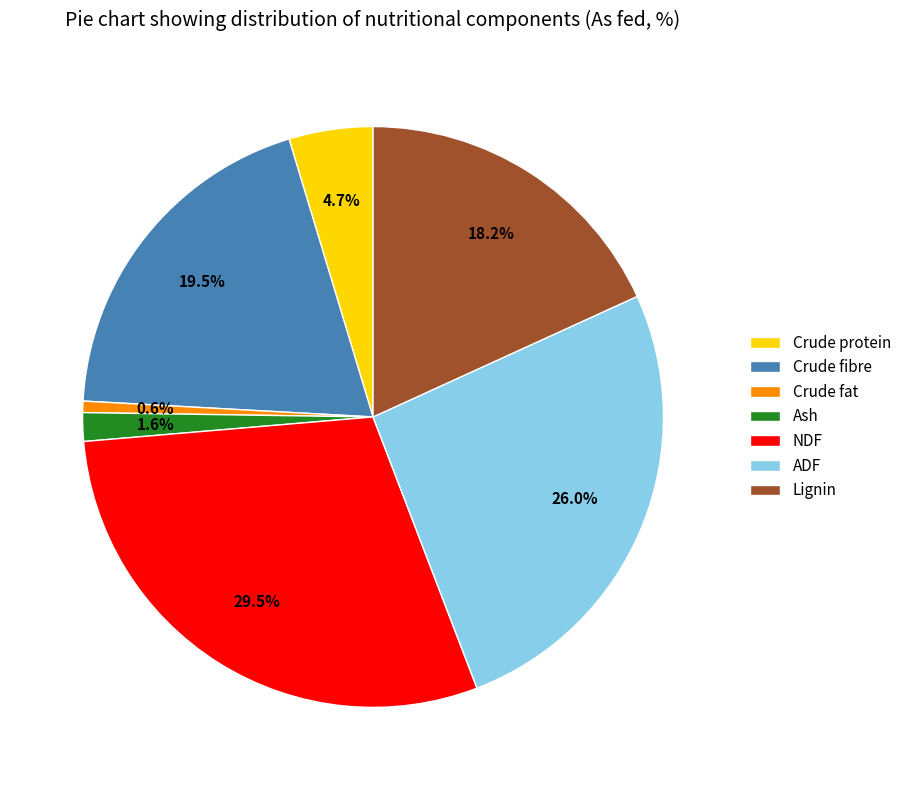

Is it true that Crude protein is 11% of the pie?

False